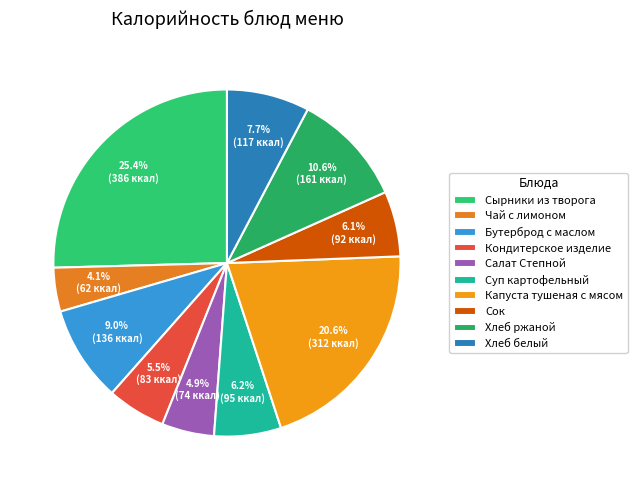

Count the number of slices in the pie.

10